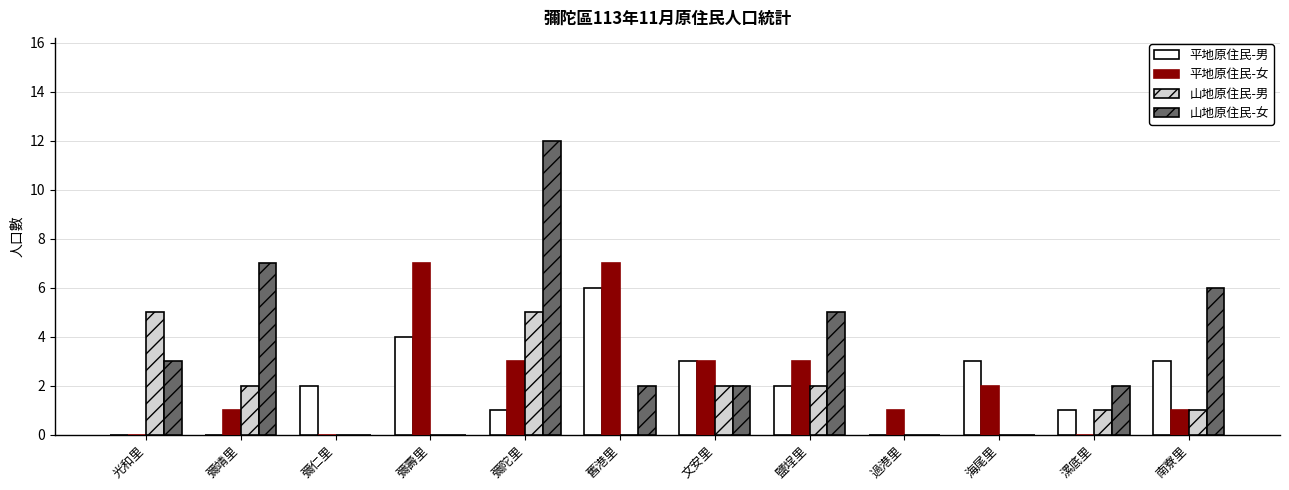

At which label does 平地原住民-女 first exceed 2?

彌壽里